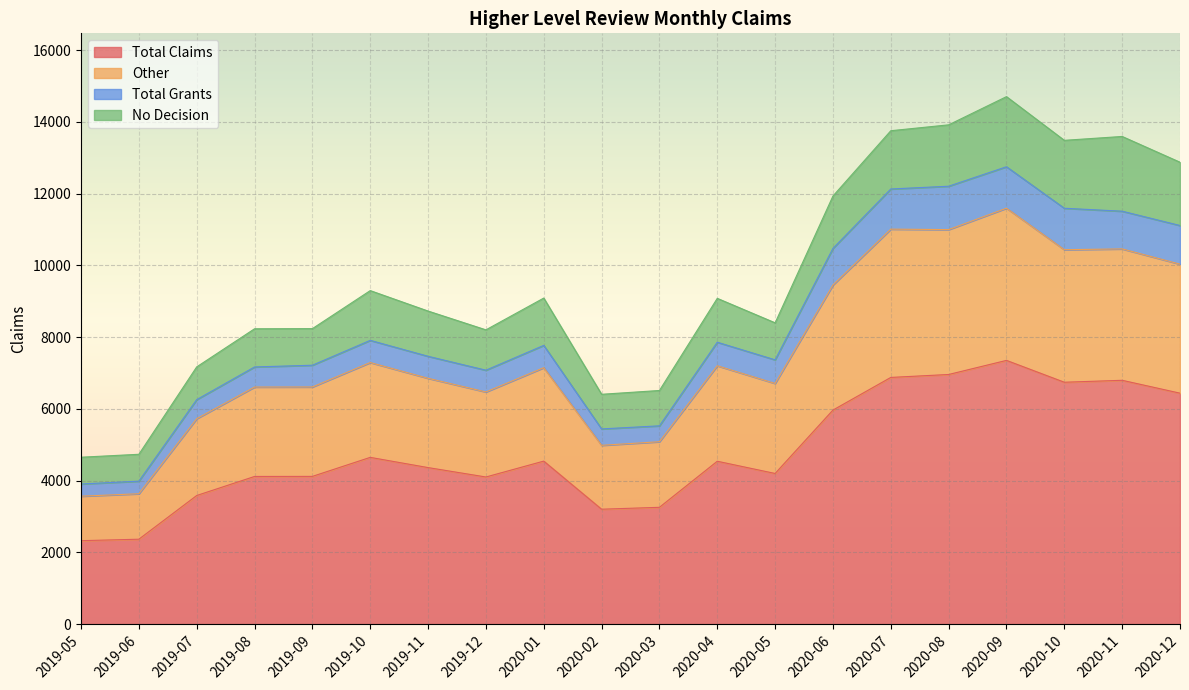

At which label is Total Claims closest to 4838?

2019-10